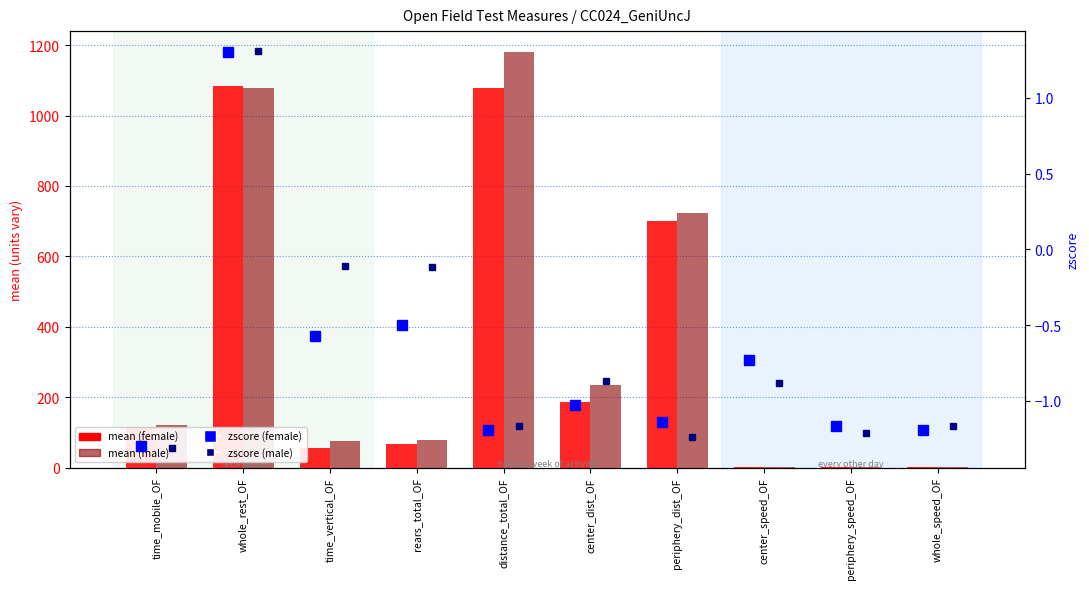

Rank the categories by mean (male) value from lowest to highest.

periphery_speed_OF, whole_speed_OF, center_speed_OF, time_vertical_OF, rears_total_OF, time_mobile_OF, center_dist_OF, periphery_dist_OF, whole_rest_OF, distance_total_OF